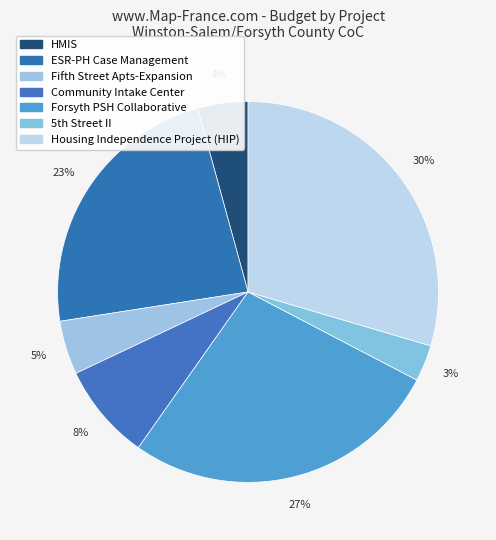

Count the number of slices in the pie.

7